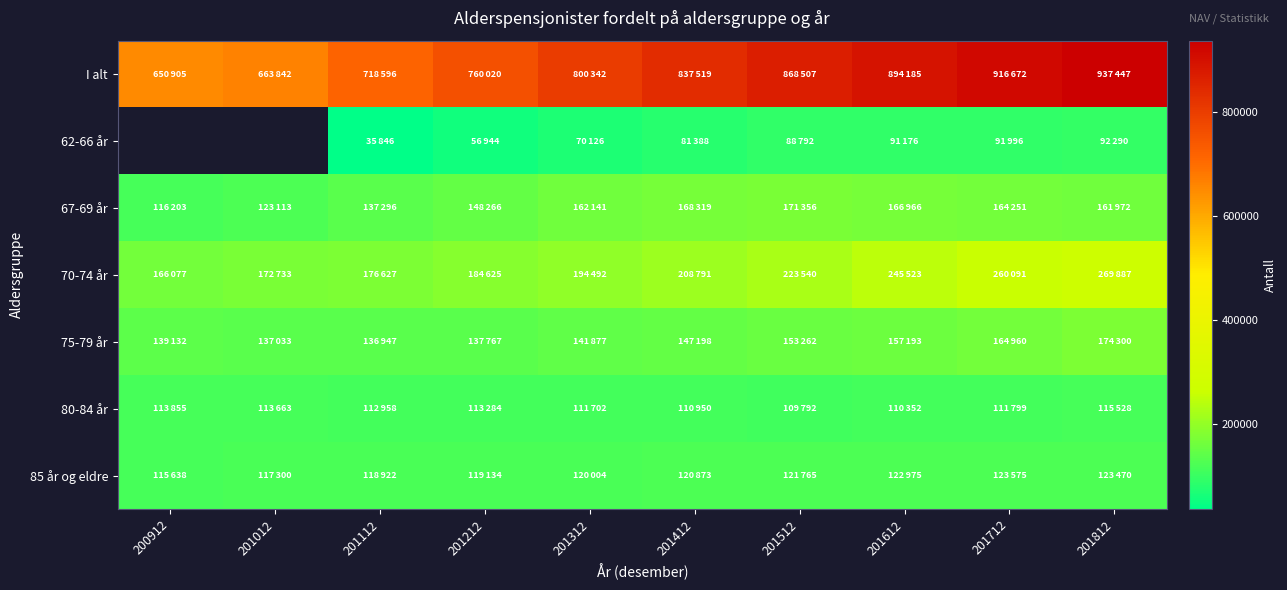

What is the approximate value of 75-79 år at 201612?

157193.0